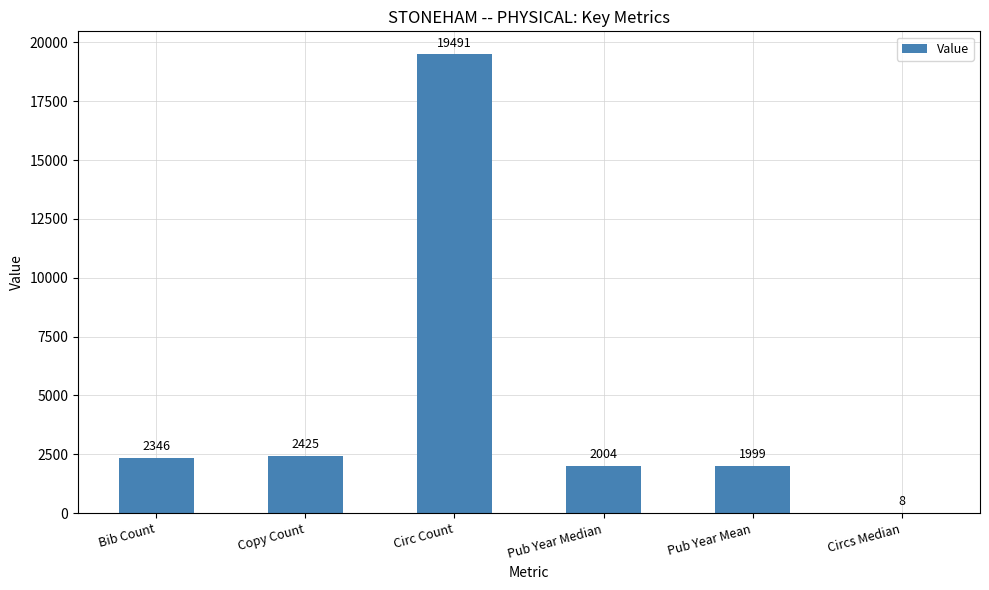

Which category has the highest value across all series?

Circ Count